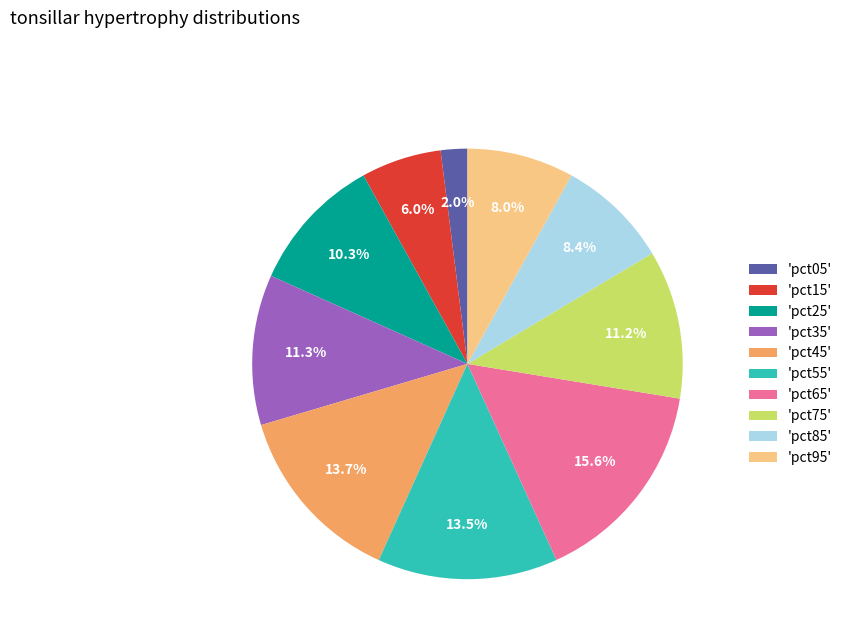

Between 'pct65' and 'pct15', which is larger?

'pct65'